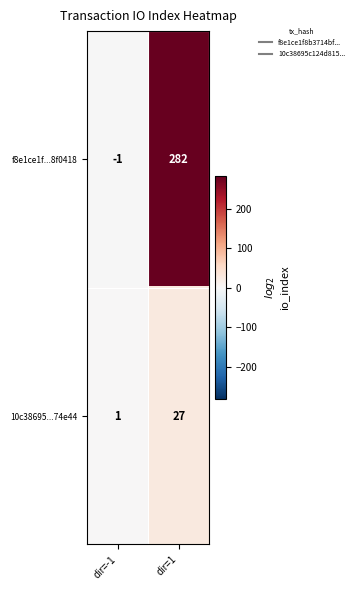

Which category has the highest value across all series?

dir=1